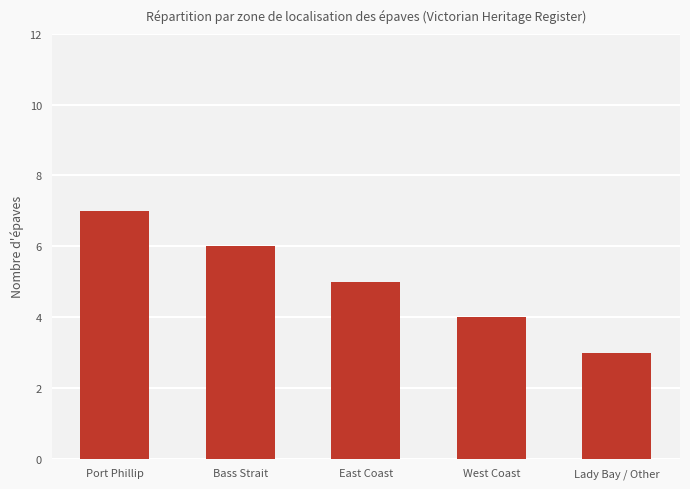

List the labels in order of value, largest first.

Port Phillip, Bass Strait, East Coast, West Coast, Lady Bay / Other